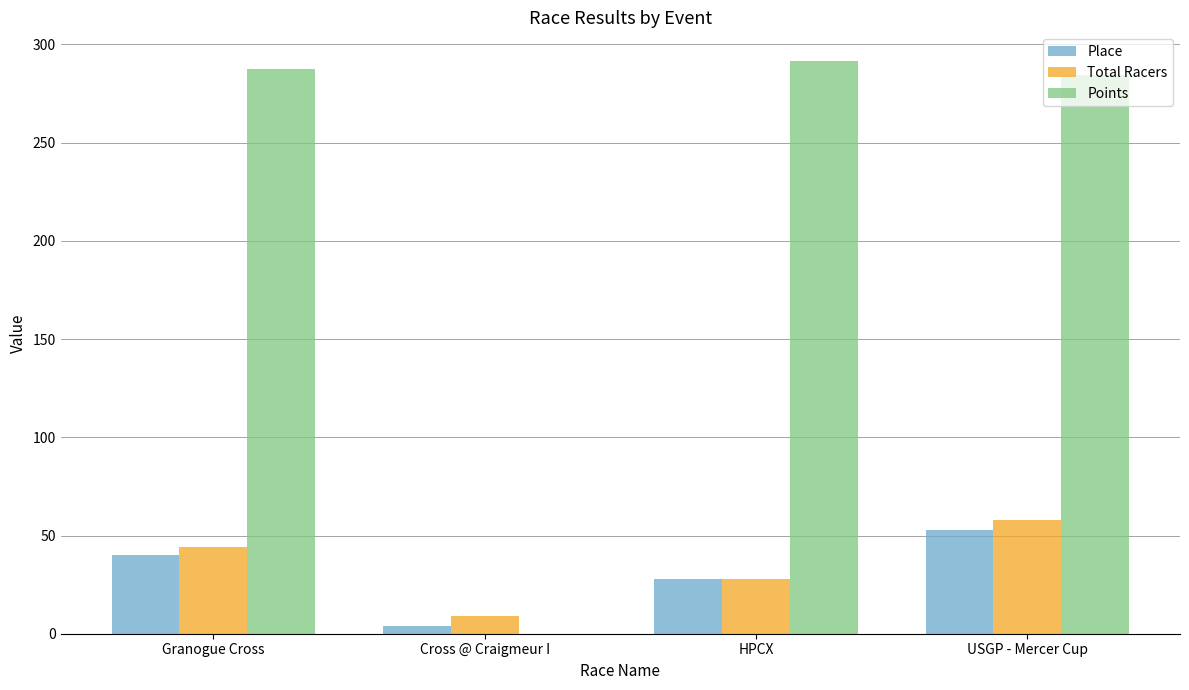

Reading left to right, what are all the values shown in this chart?

Place: Granogue Cross=40.0	Cross @ Craigmeur I=4.0	HPCX=28.0	USGP - Mercer Cup=53.0
Total Racers: Granogue Cross=44.0	Cross @ Craigmeur I=9.0	HPCX=28.0	USGP - Mercer Cup=58.0
Points: Granogue Cross=287.7	Cross @ Craigmeur I=0.0	HPCX=291.6	USGP - Mercer Cup=284.2